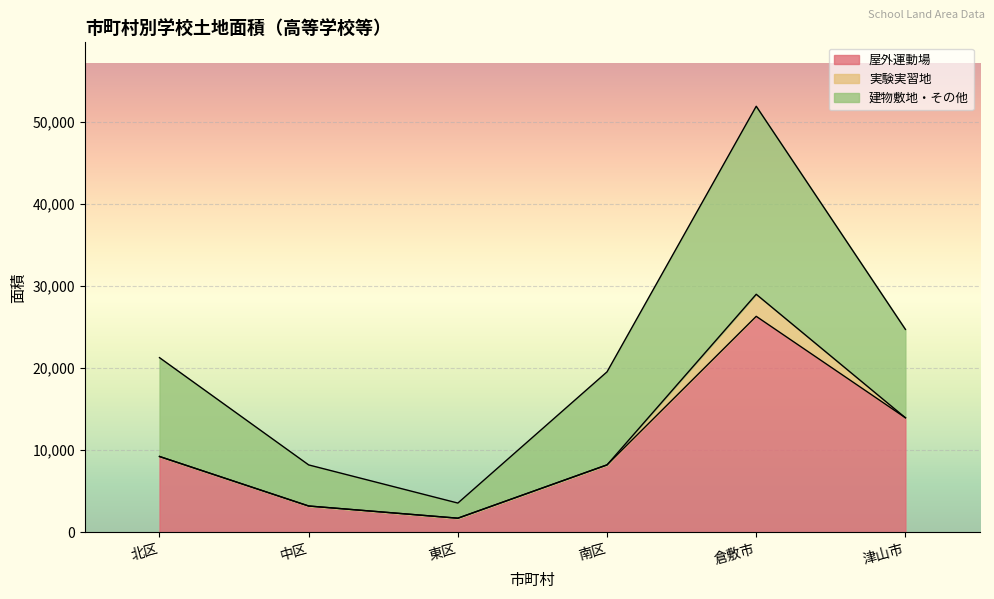

Reading right to left, transcribe all the data shown in this chart.

計: 24713	51872	19549	3574	8217	21274
屋外運動場: 13956	26302	8222	1732	3216	9242